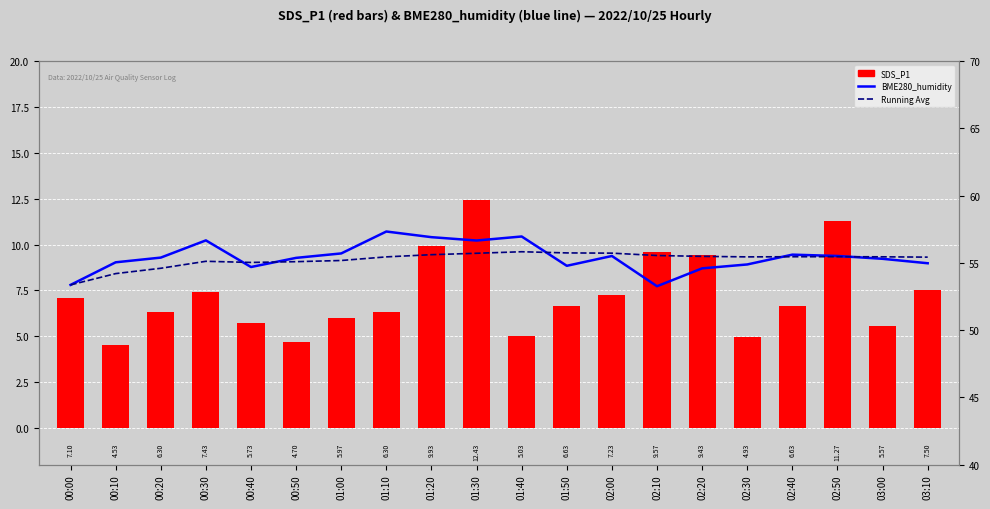

Which series has the largest range (max minus min)?

SDS_P1